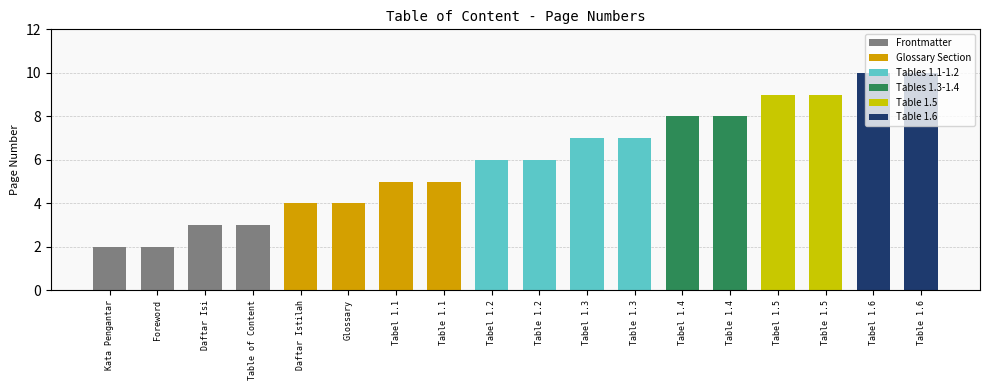

Count the number of categories in the chart.

18